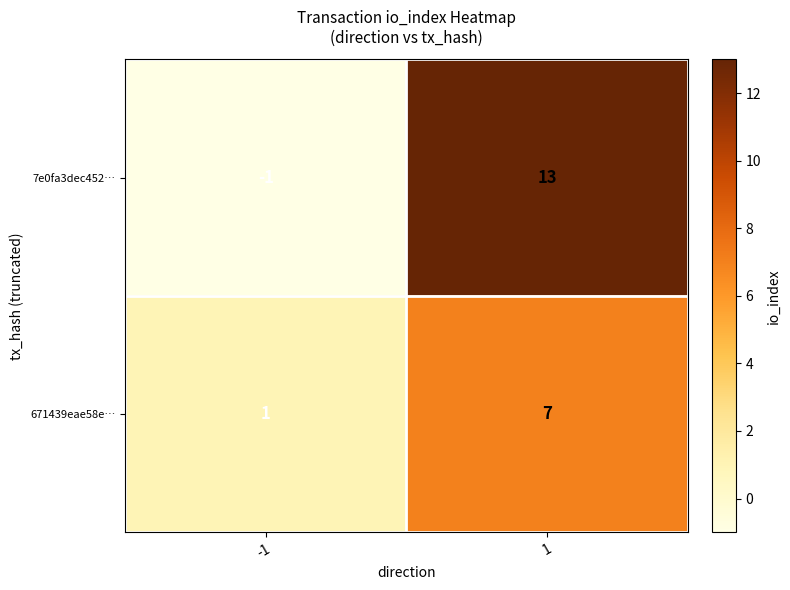

What value does the 7e0fa3dec452… series have at 1, to the nearest 10?

10